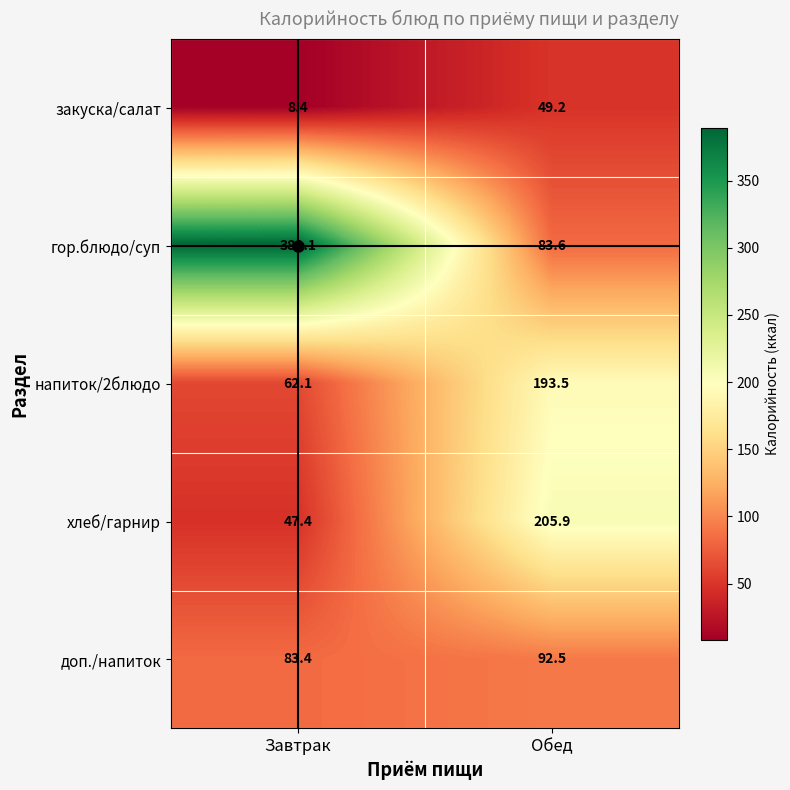

True or false: хлеб/гарнир has a value of 205.9 at Обед.

True